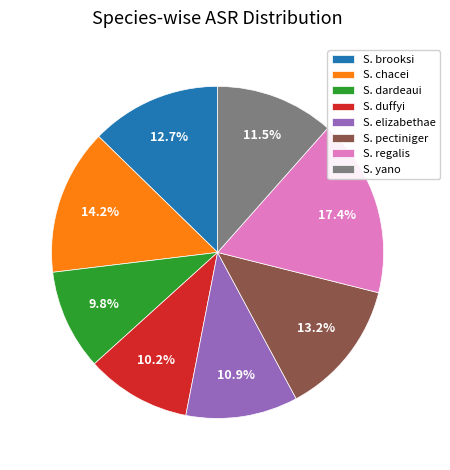

What is the largest slice in the pie chart?

S. regalis